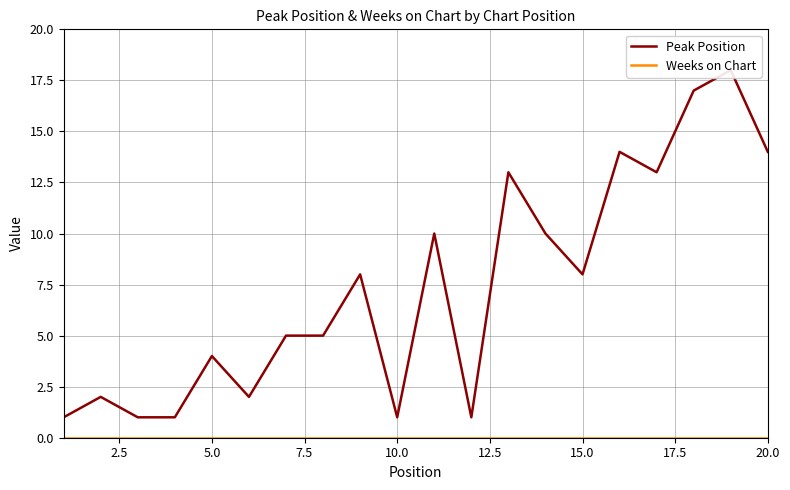

True or false: Peak Position has more than 2 interior local peaks.

True